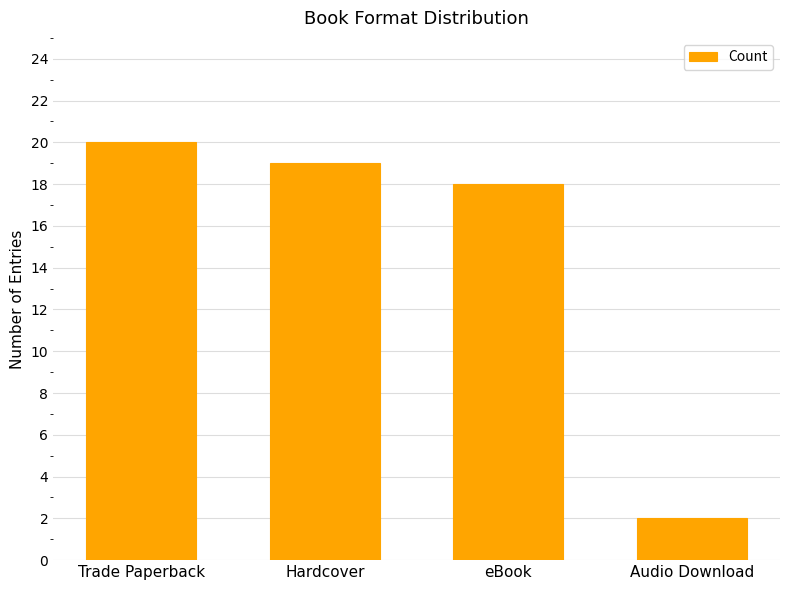

Does the chart contain stacked bars?

No